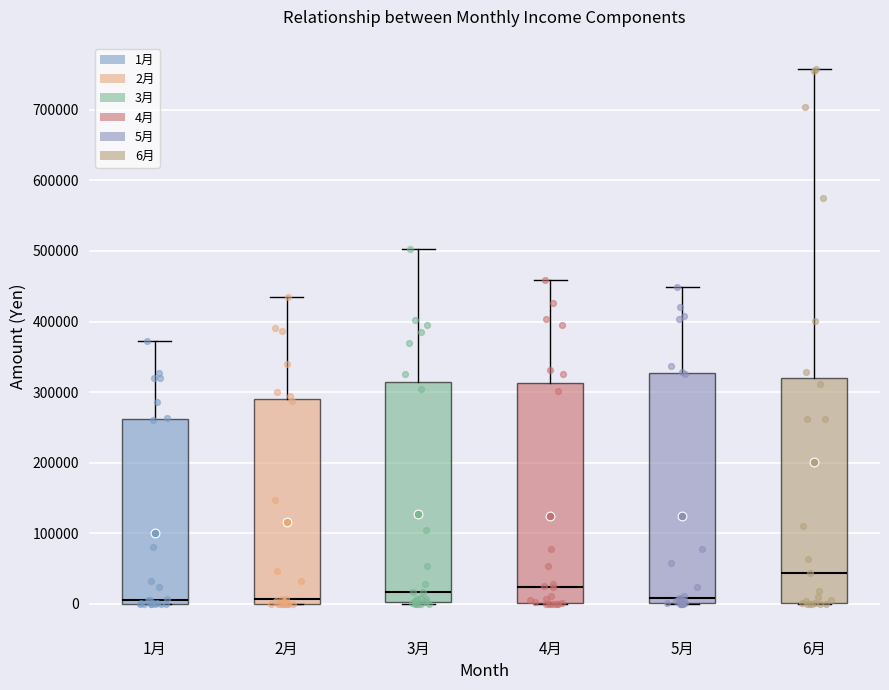

Reading left to right, read every box against the y-axis: the position of its median line, the range the box covers, and the ends of its whiskers. The values are not printed on the chart, so give them approximately, as read against the axis.

1月: median 10000, box 0 to 260000, whiskers 0 to 370000
2月: median 10000, box 0 to 290000, whiskers 0 to 430000
3月: median 20000, box 0 to 310000, whiskers 0 to 500000
4月: median 20000, box 0 to 310000, whiskers 0 to 460000
5月: median 10000, box 0 to 330000, whiskers 0 to 450000
6月: median 40000, box 0 to 320000, whiskers 0 to 760000